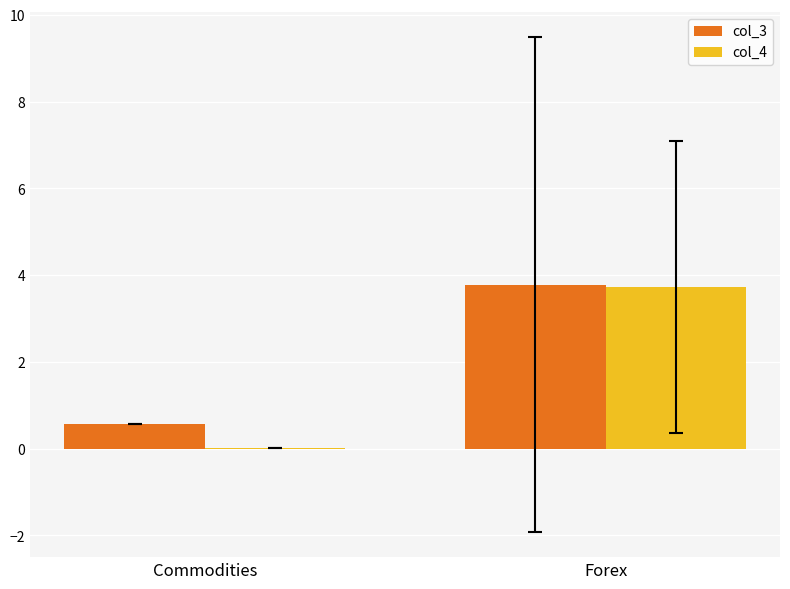

True or false: col_4 has a value of 5.8 at Forex.

False